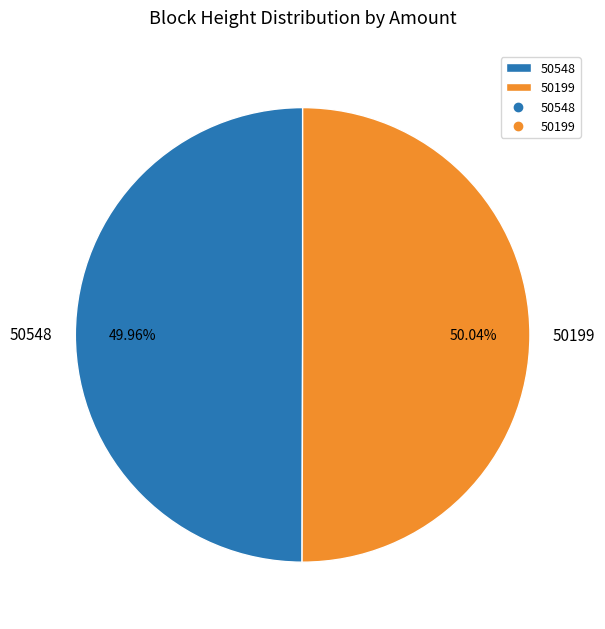

Is there a majority slice in this chart?

Yes